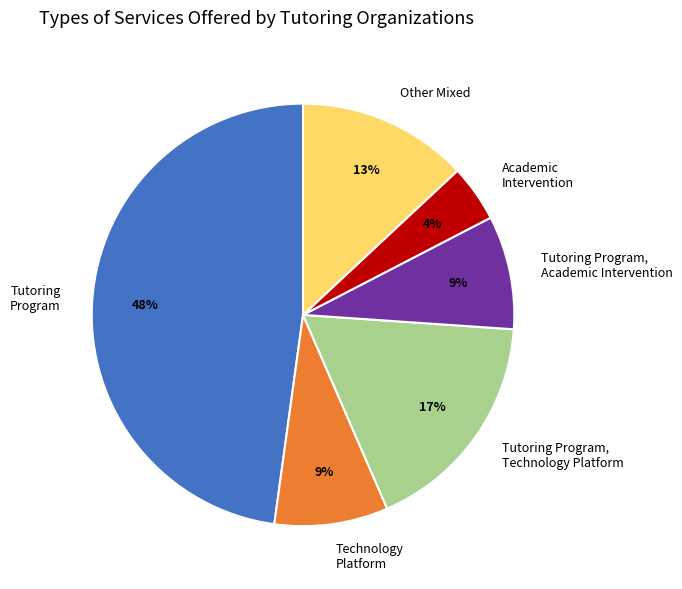

To the nearest percent, what percentage of the pie is Academic Intervention?

4%